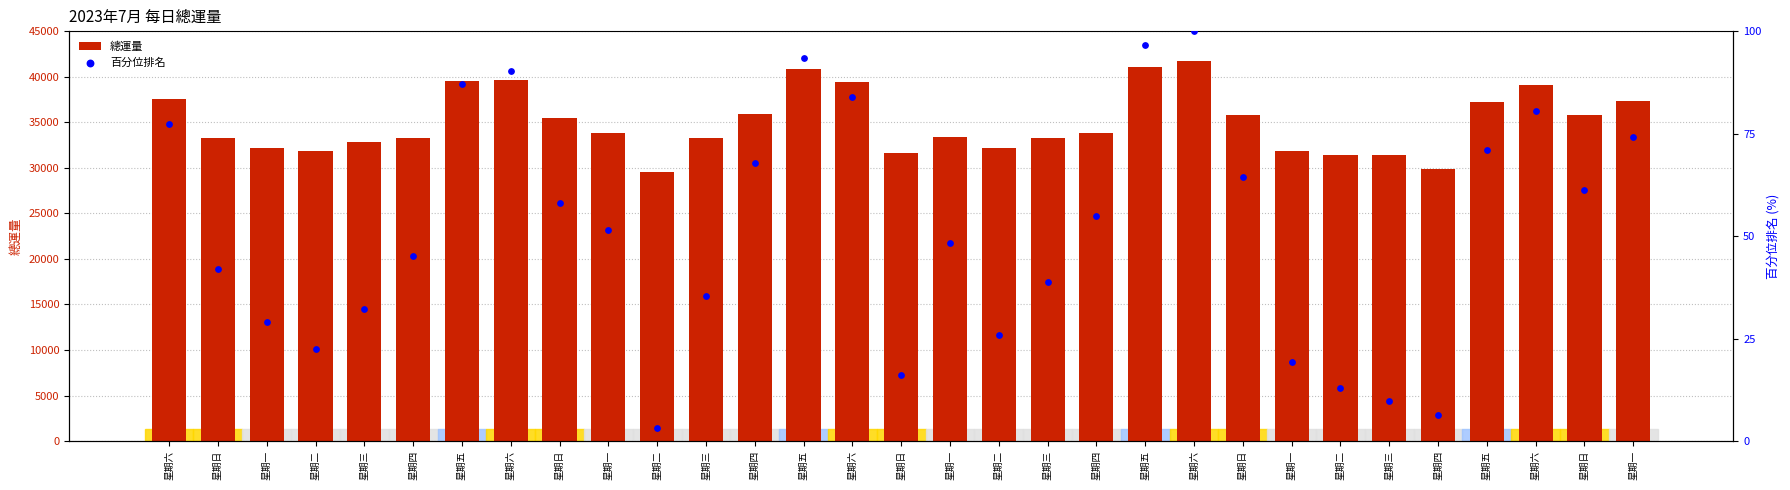

Which series has the largest total across all categories?

總運量